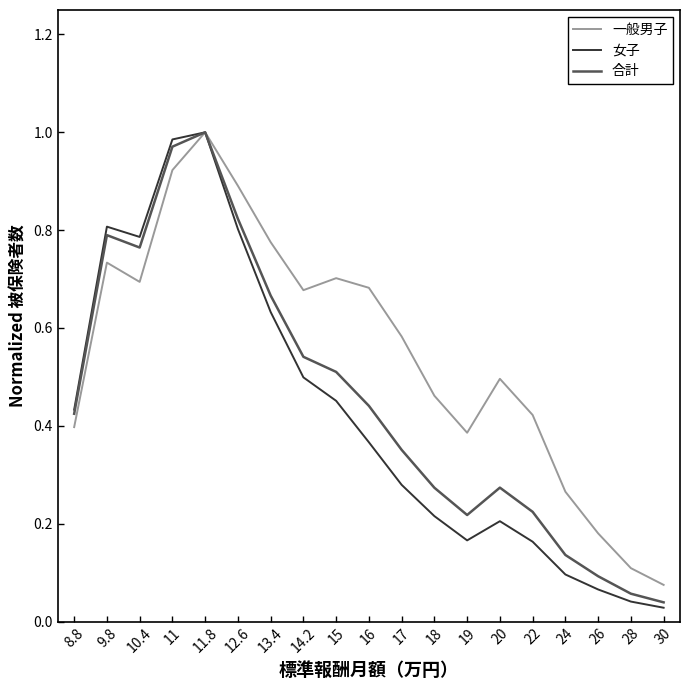

Between 8.8 and 17, which series saw the biggest shift?

一般男子